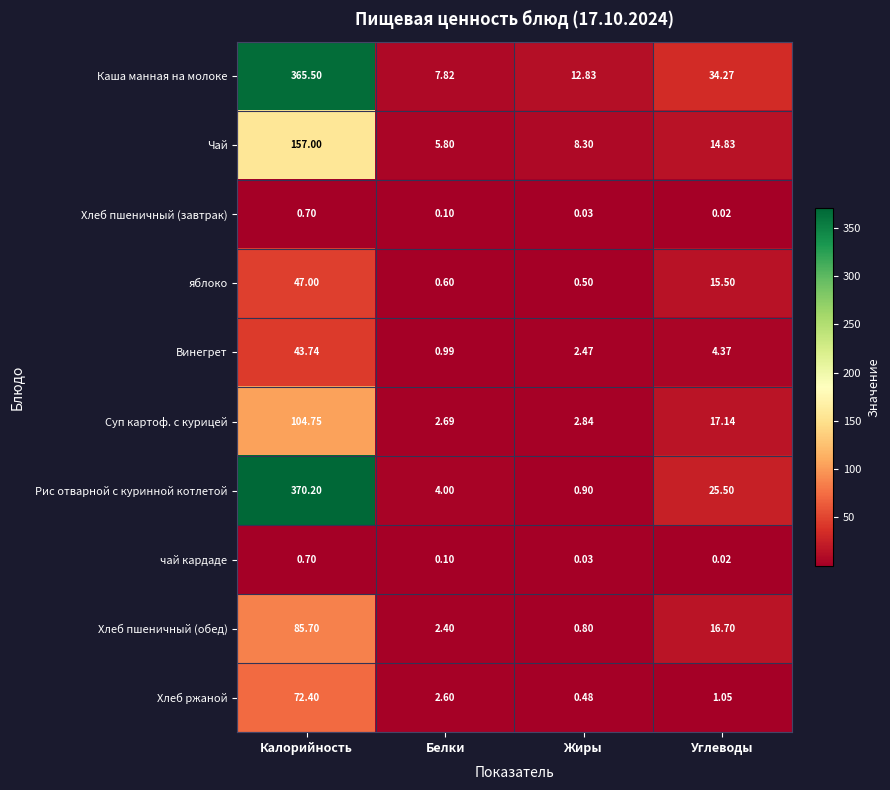

At which label does Хлеб ржаной reach its peak?

Калорийность